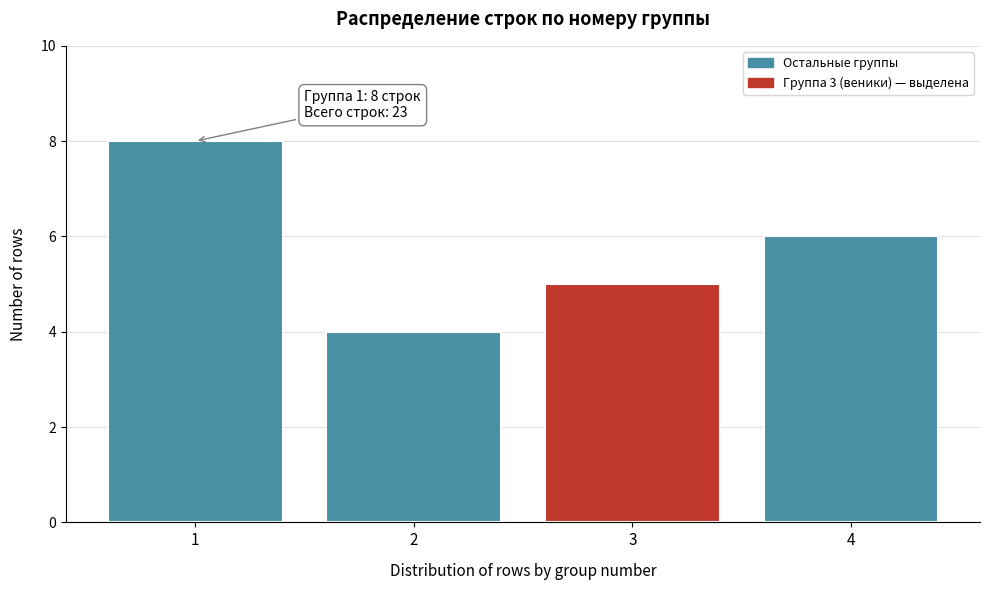

Over which range of the x-axis is the bar tallest?

0.5 to 1.5